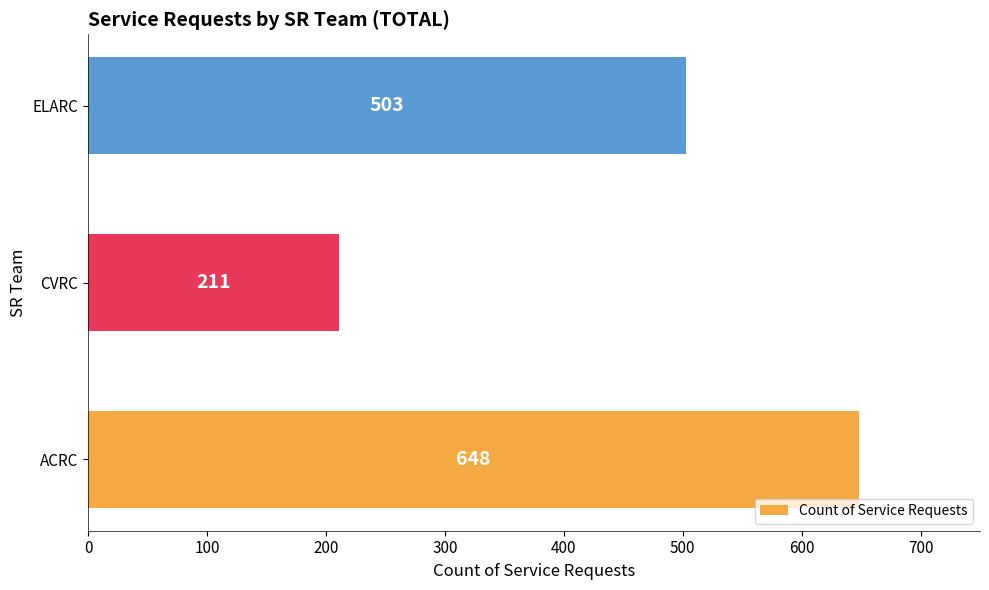

Count the values in the range 211 to 648.

3